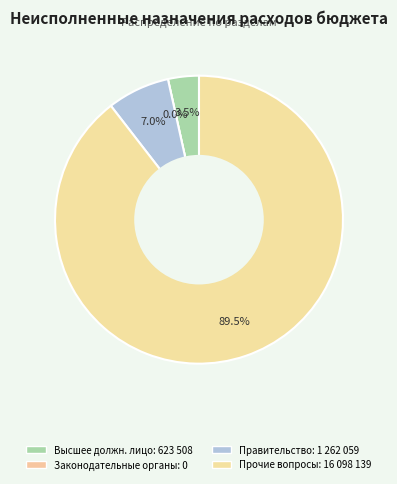

How many segments does this pie chart have?

4